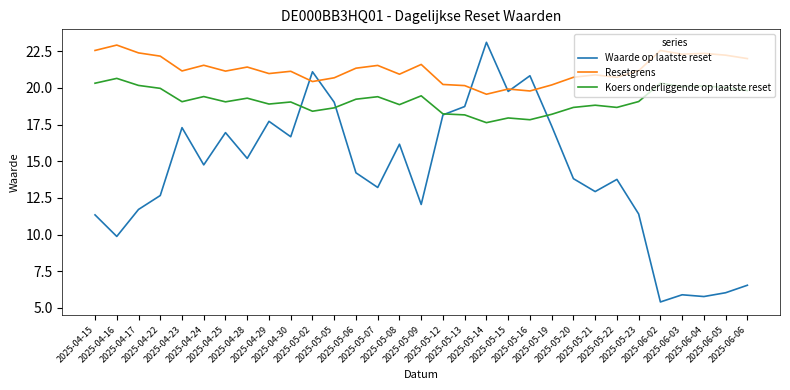

Is it true that Resetgrens equals 20.2 at 2025-05-19?

True